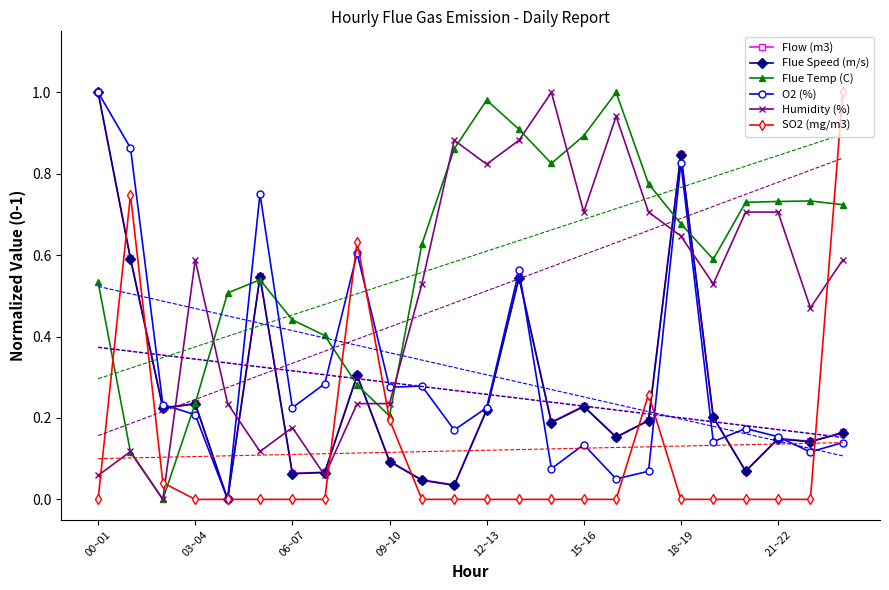

Is it true that Flow (m3) equals 1.8 at 00~01?

False